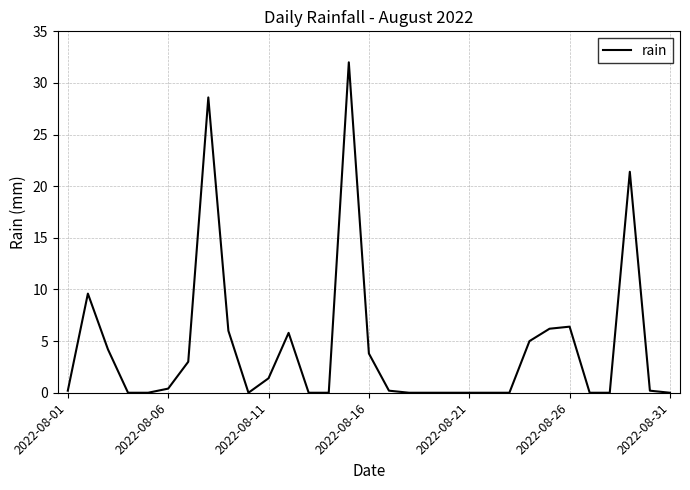

The value at 2022-08-16 is 1.9. True or false?

False